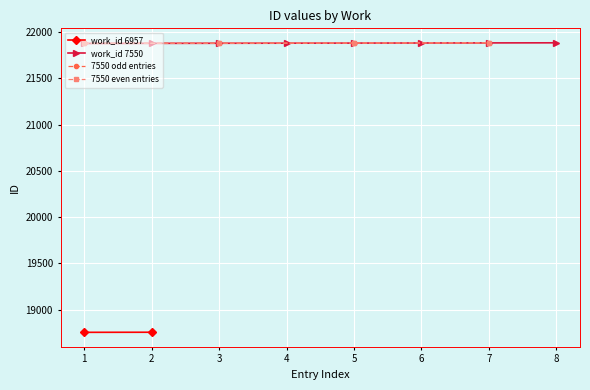

What is the minimum value for work_id 7550?

21879